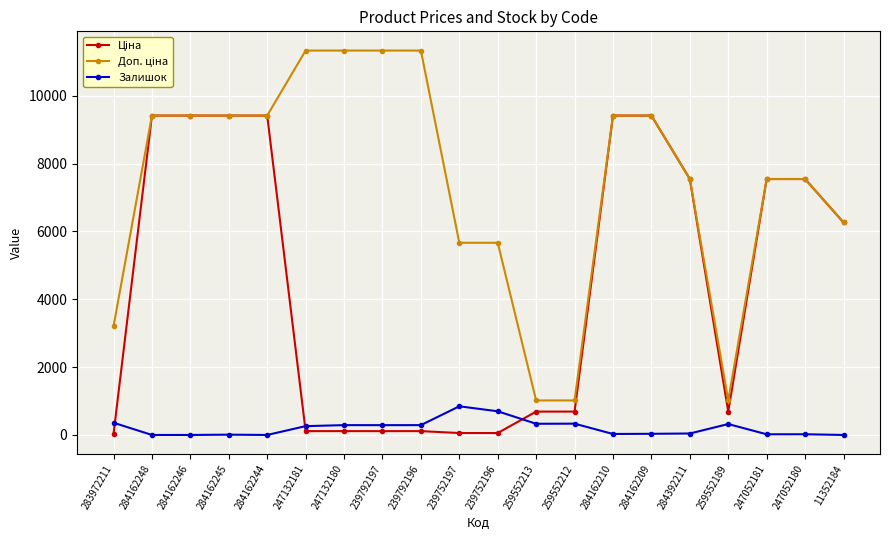

What is the difference between the highest and lowest values at 259552189?

695.8